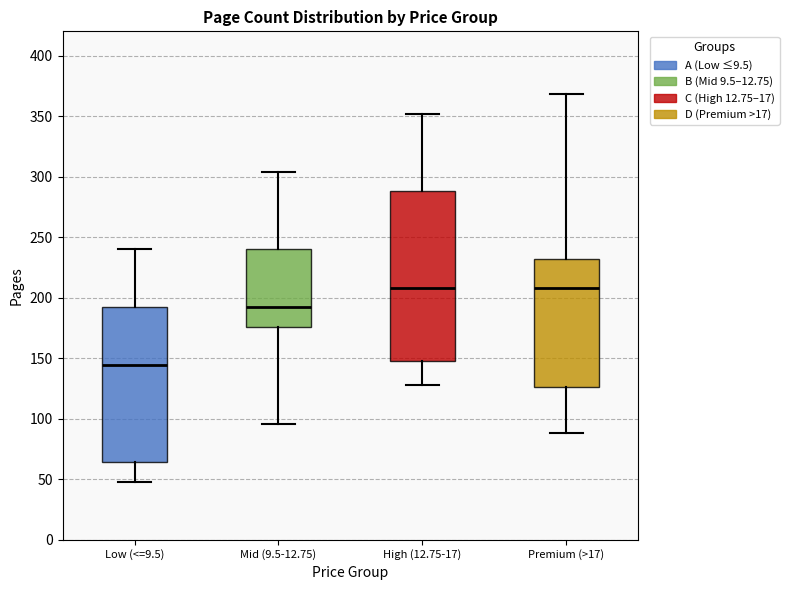

Which box's median line is the lowest?

Low (<=9.5)